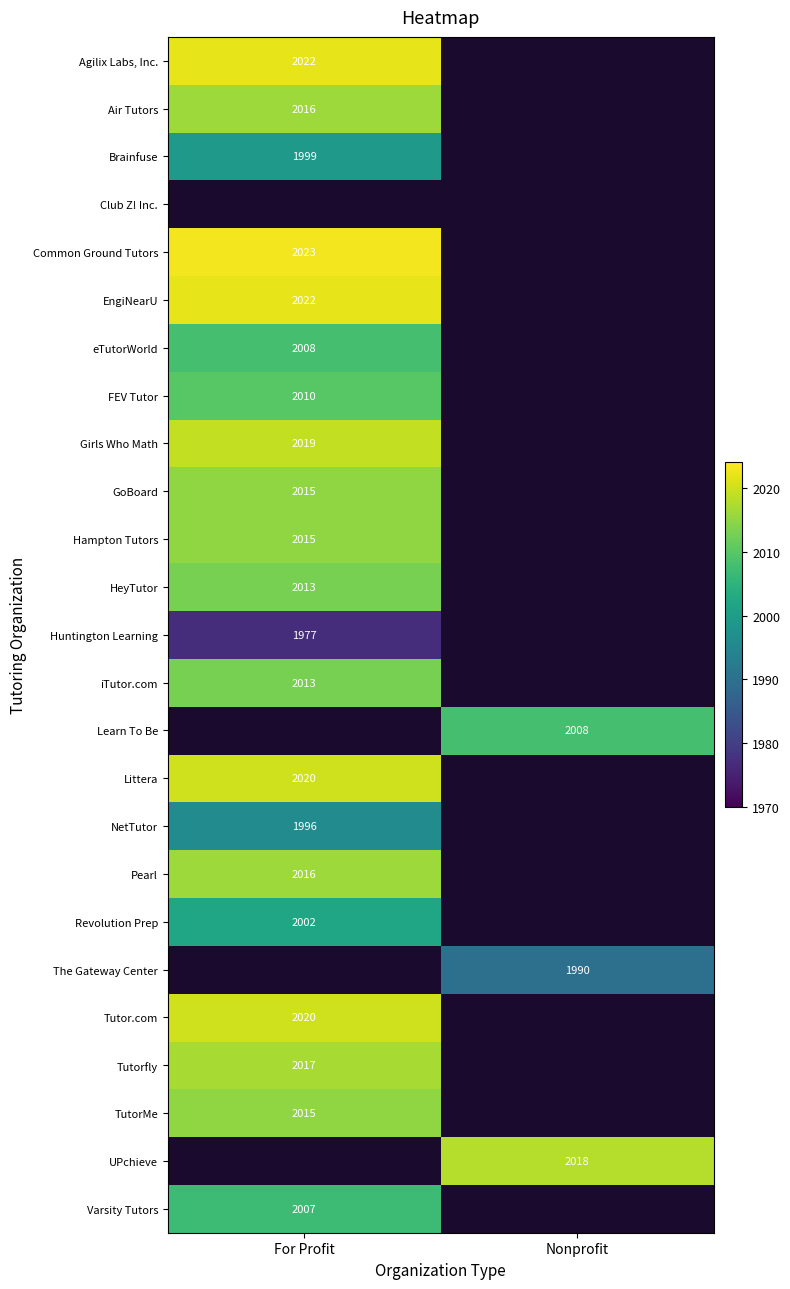

The value of Pearl at For Profit is 571. True or false?

False